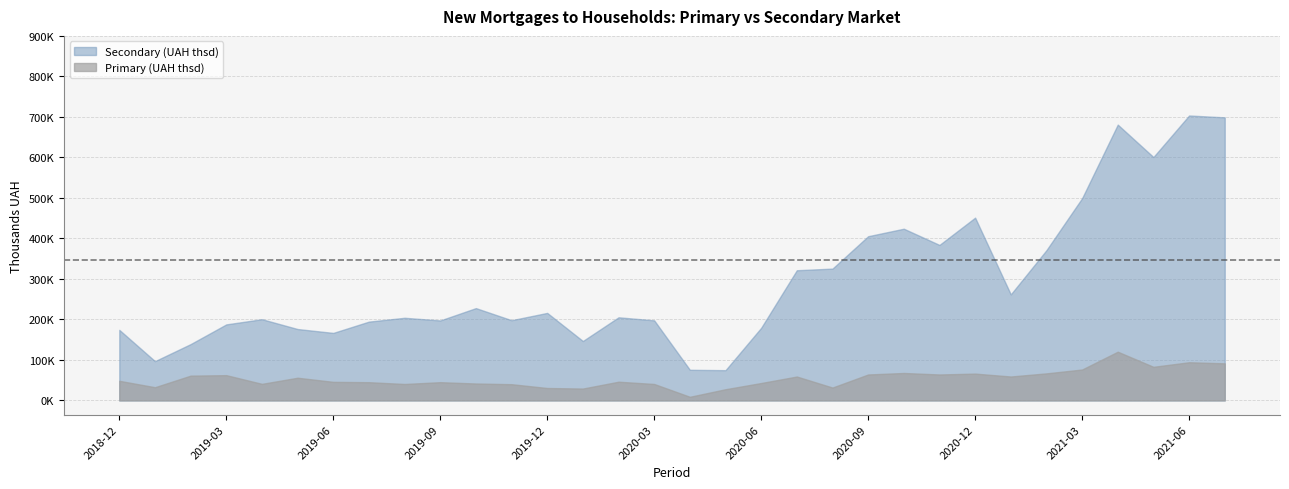

Which series has the largest range (max minus min)?

Secondary (UAH thsd)